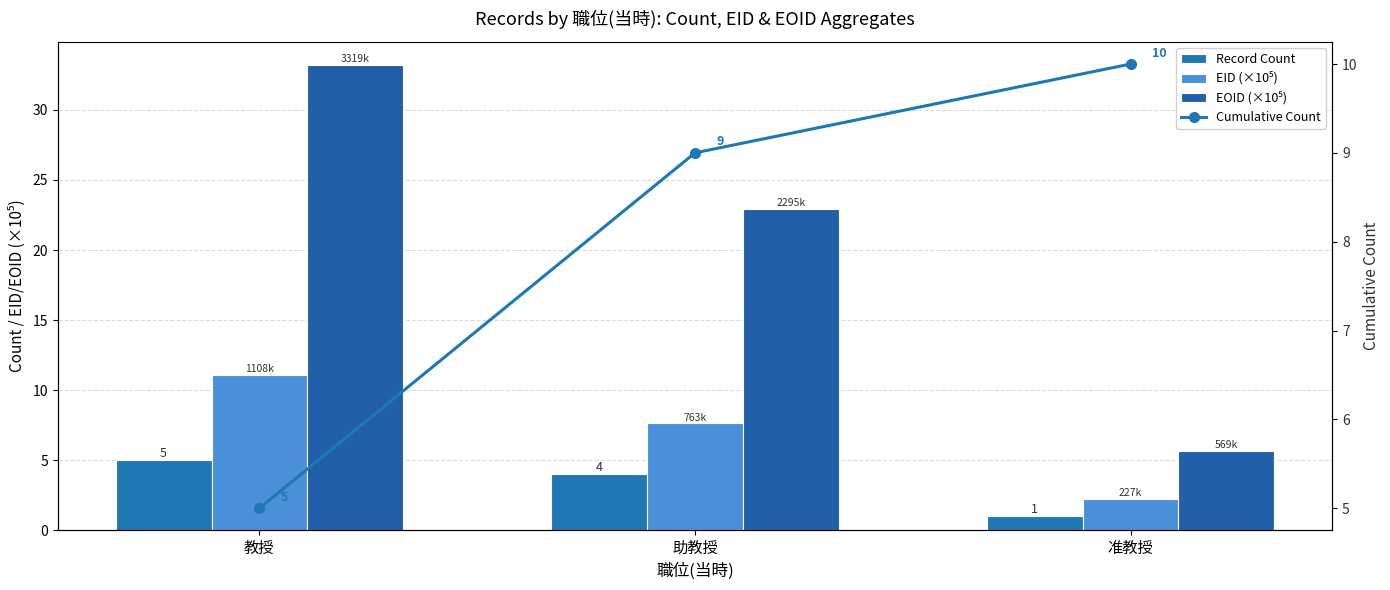

At which category is the sum across all series the highest?

教授